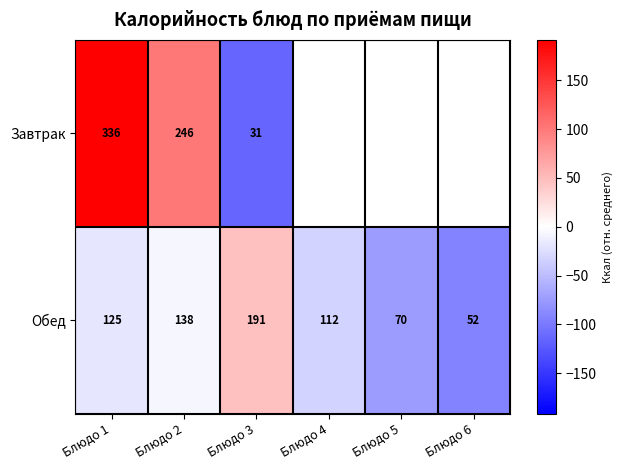

How many data points in Обед are less than 125?

3